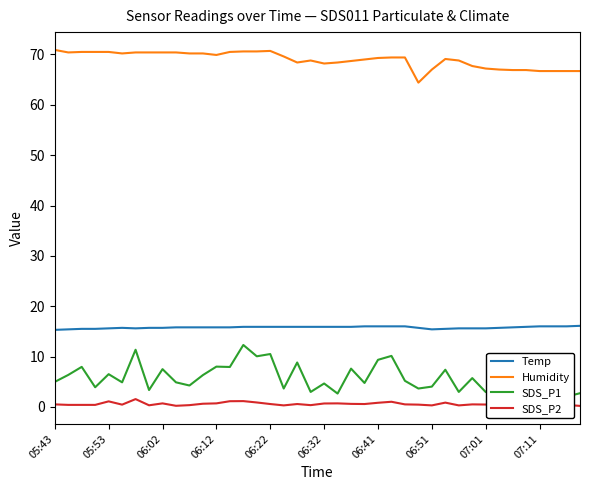

True or false: Humidity has a value of 70.5 at 05:53.

True